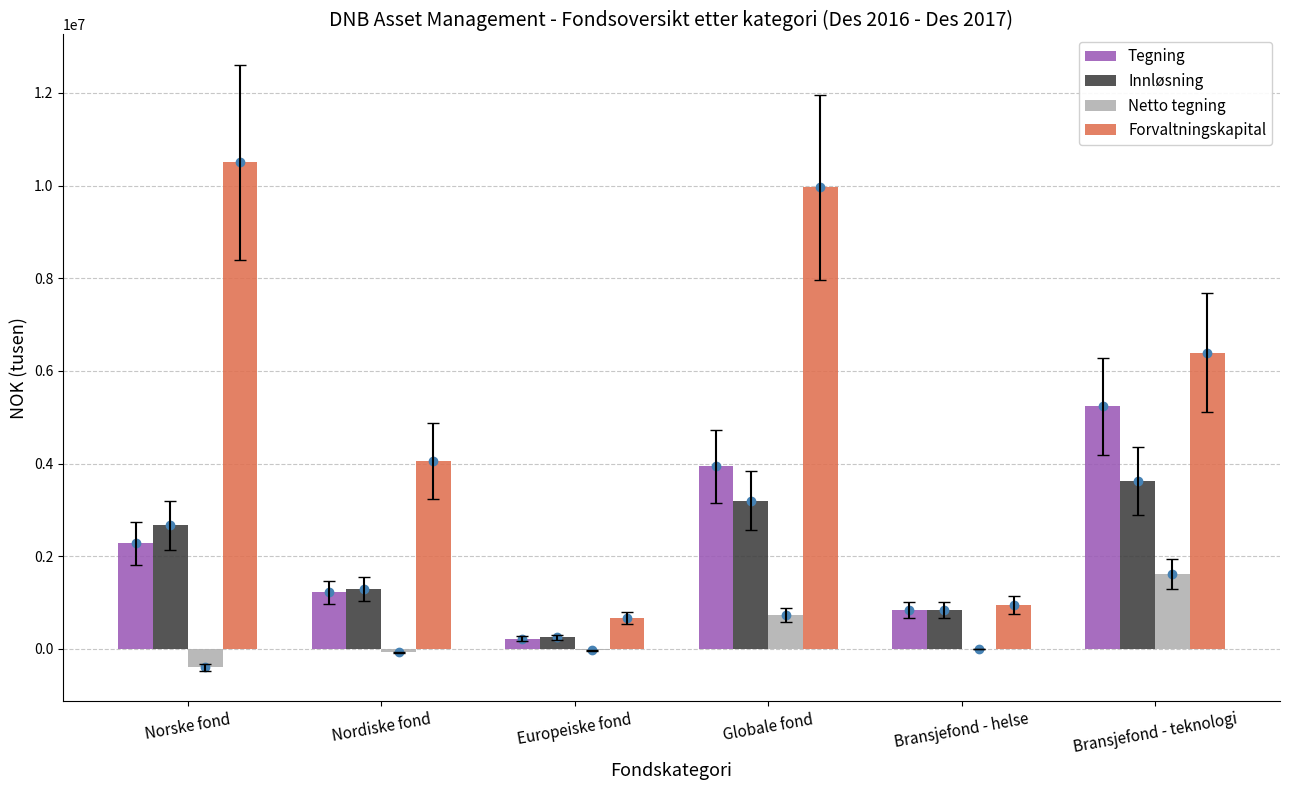

What is the sum of the Innløsning values at Bransjefond - helse and Globale fond?

4047376